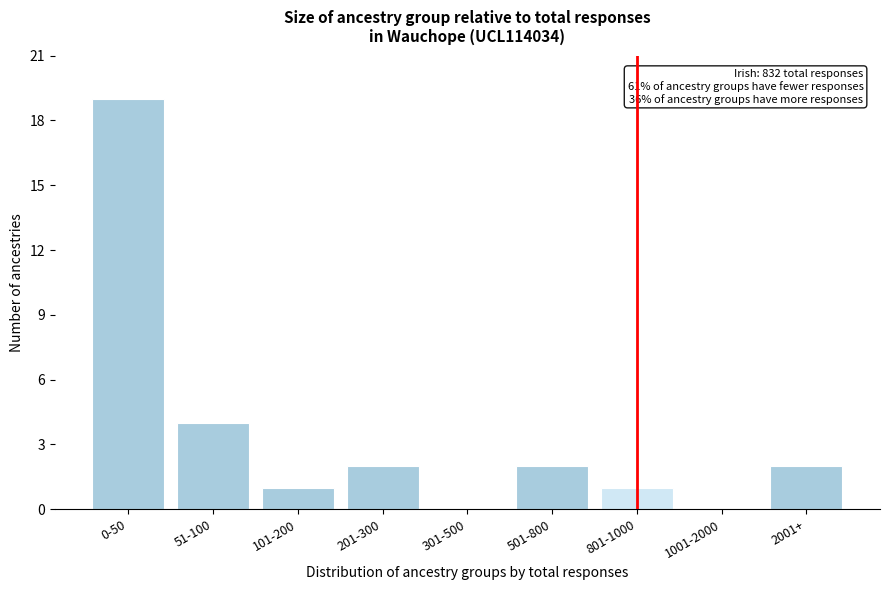

Reading left to right, transcribe all the data shown in this chart.

0-50=19	51-100=4	101-200=1	201-300=2	301-500=0	501-800=2	801-1000=1	1001-2000=0	2001+=2